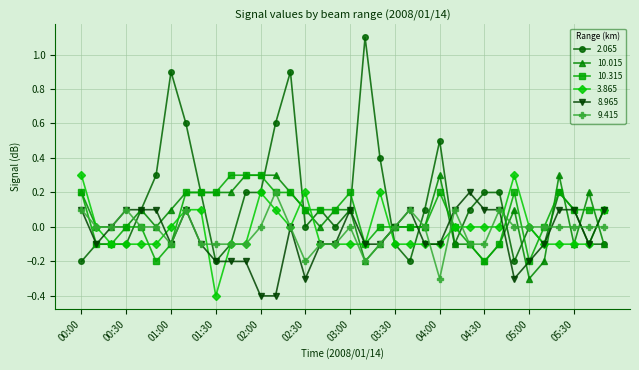

How many distinct data groups are displayed?

6